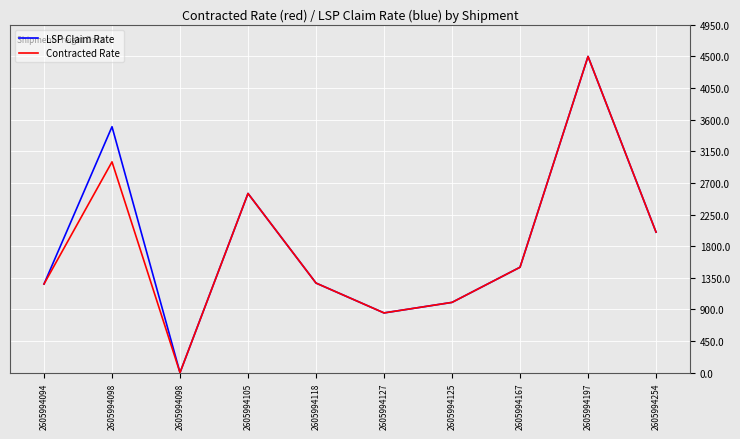

How many lines are shown in the chart?

2